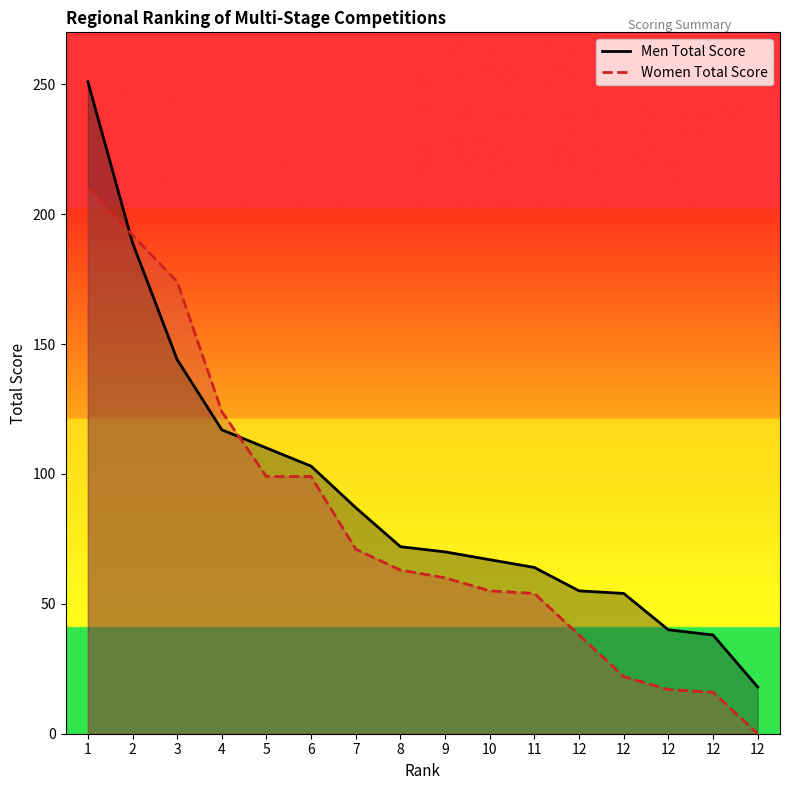

Is it true that Women Total Score equals 284 at 3?

False